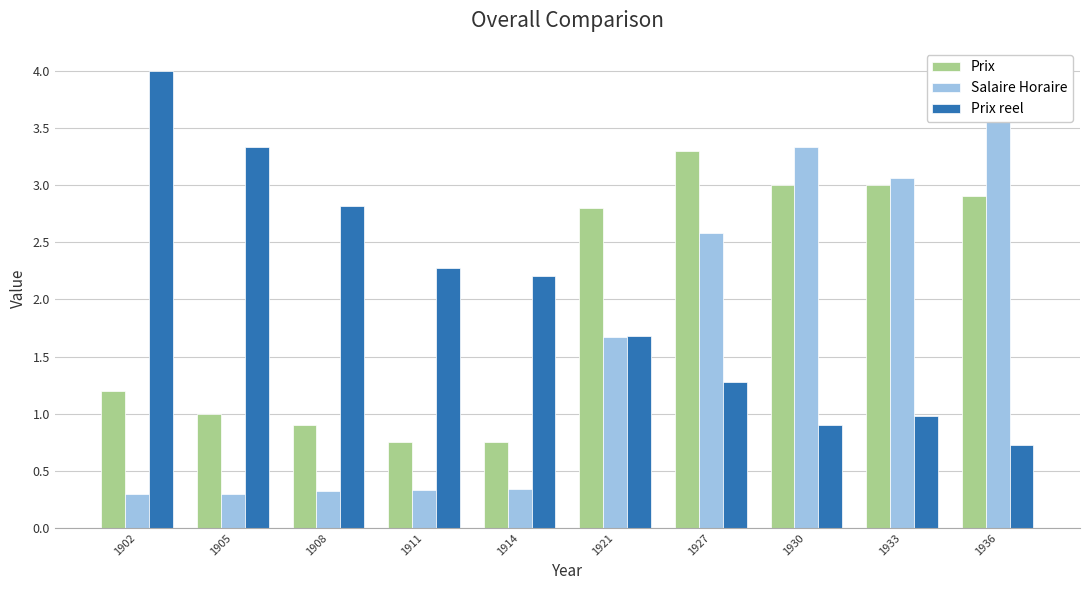

Are the bars grouped side by side (vs. stacked)?

Yes